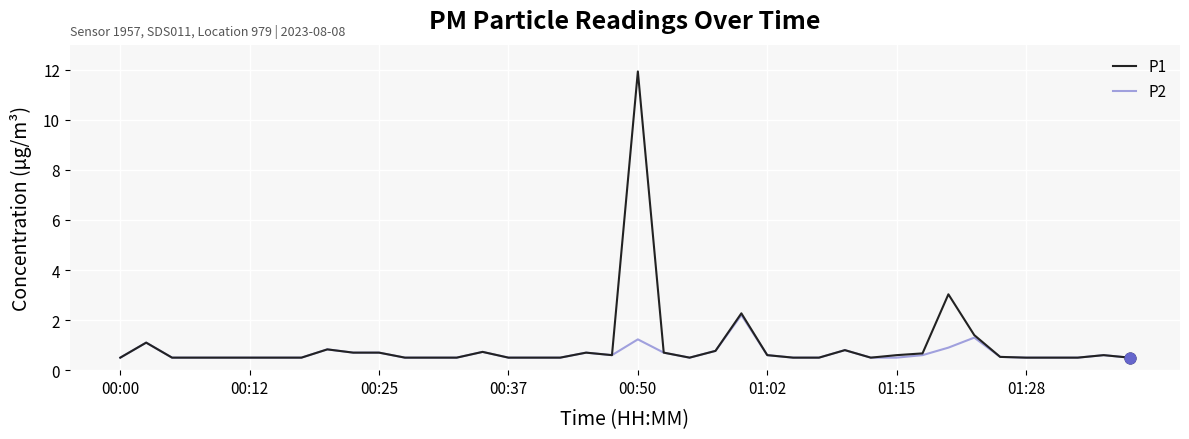

What is the greatest value displayed?

11.9